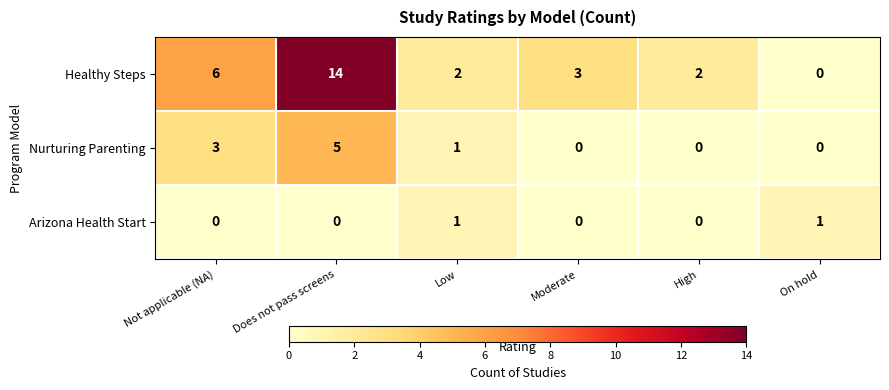

True or false: Healthy Steps has a value of 1 at Moderate.

False